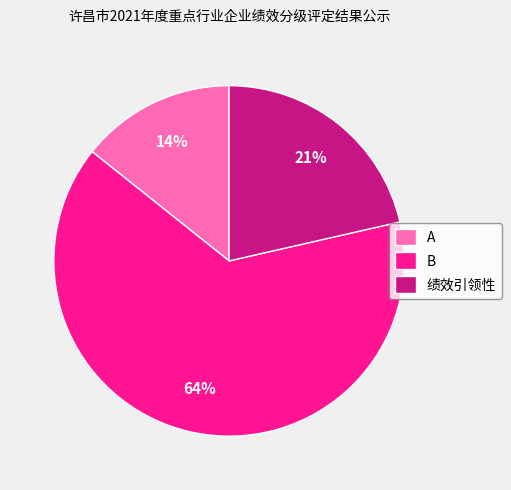

Rank the categories by value from lowest to highest.

A, 绩效引领性, B